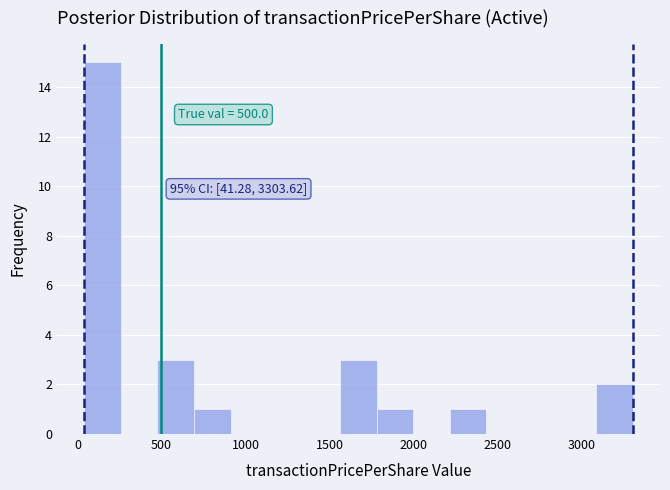

Which range on the x-axis has the tallest bar?

50 to 250